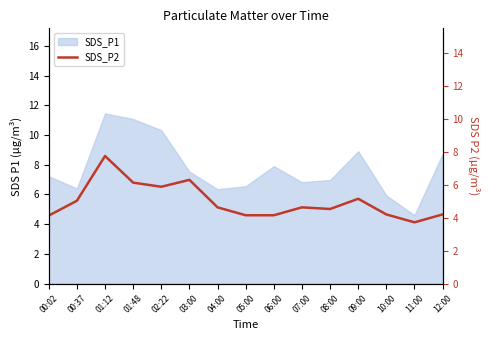

How many data points are above 4?

14